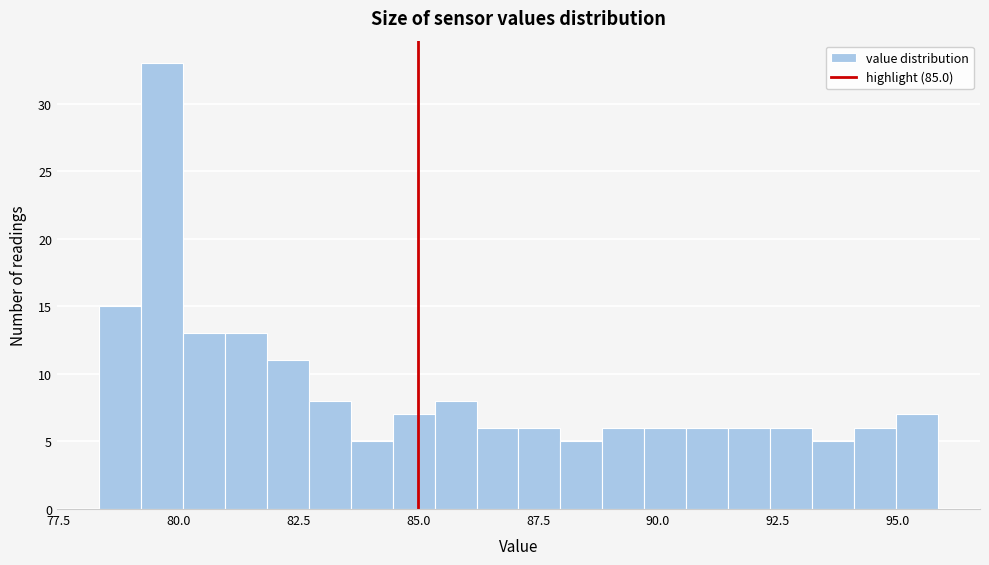

Around what value on the x-axis is the tallest bar? Give the approximate position of its centre, as read against the axis.

79.5